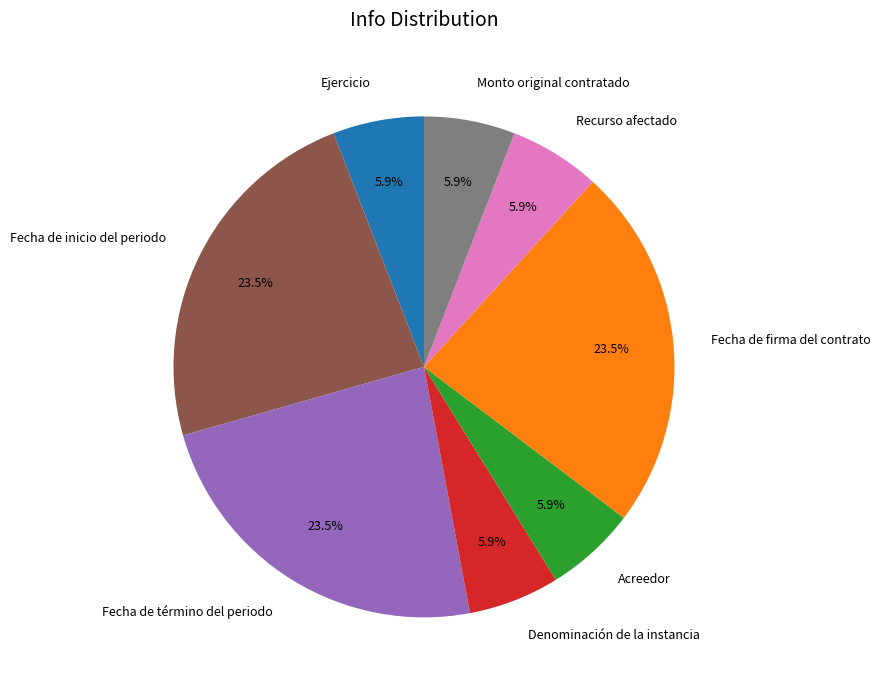

How much of the chart is everything except Ejercicio?

94.1%